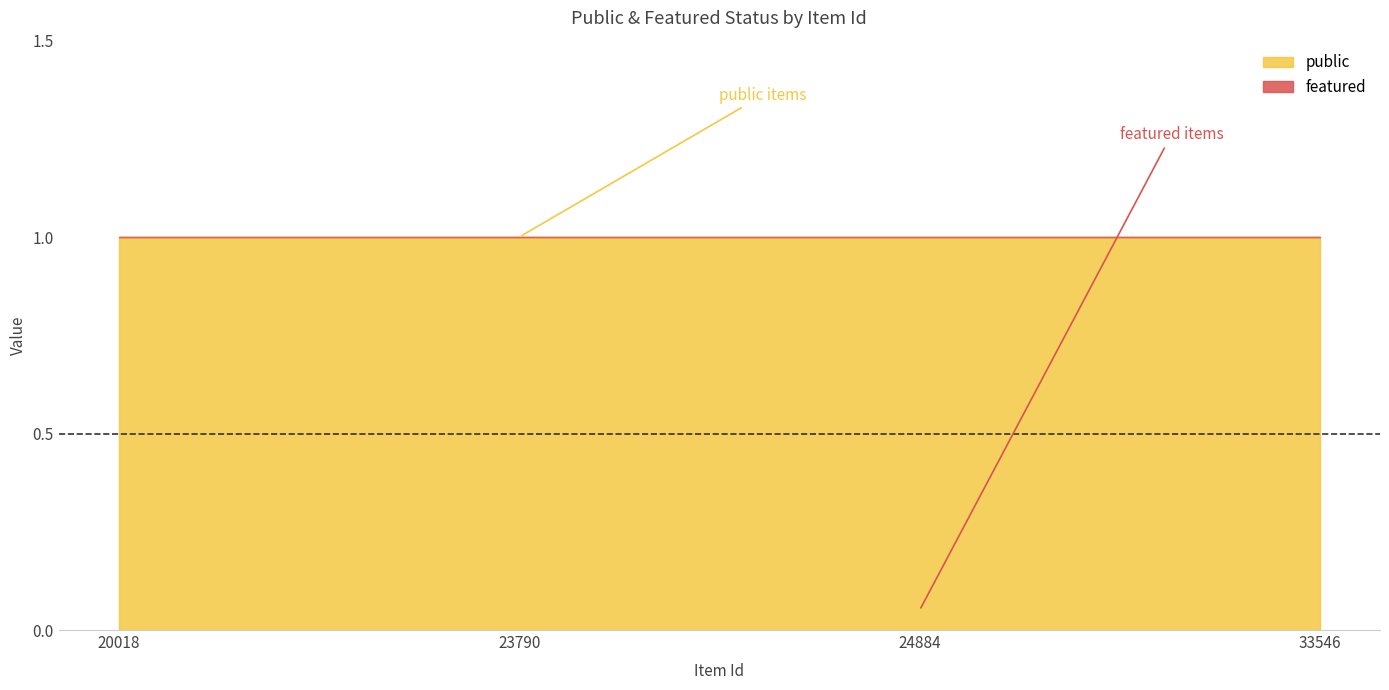

What is the sum of all public values?

4